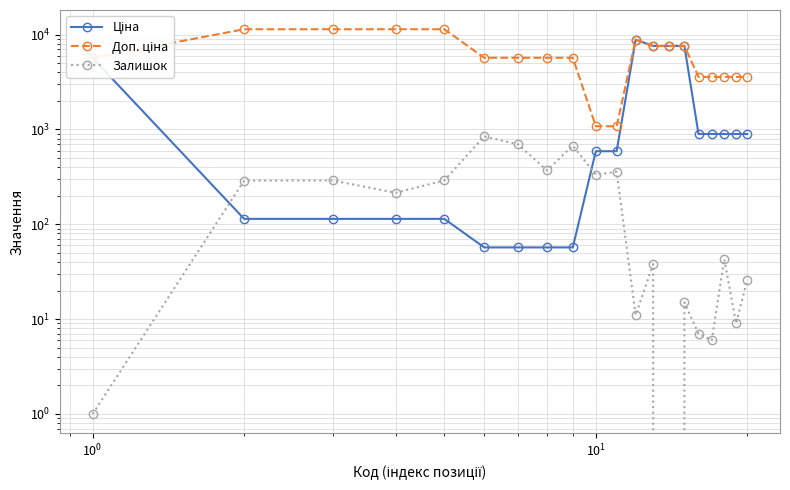

The Залишок series shows 18.1 at 11. True or false?

False